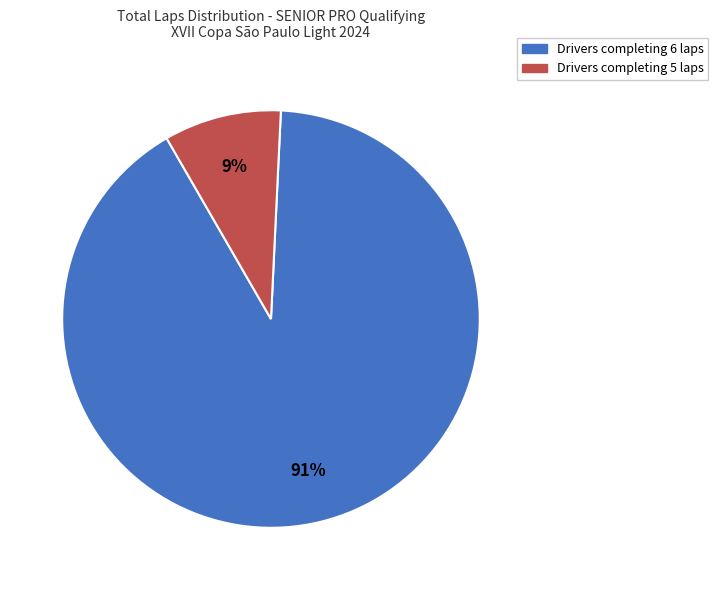

Is there any slice that represents more than half of the pie?

Yes